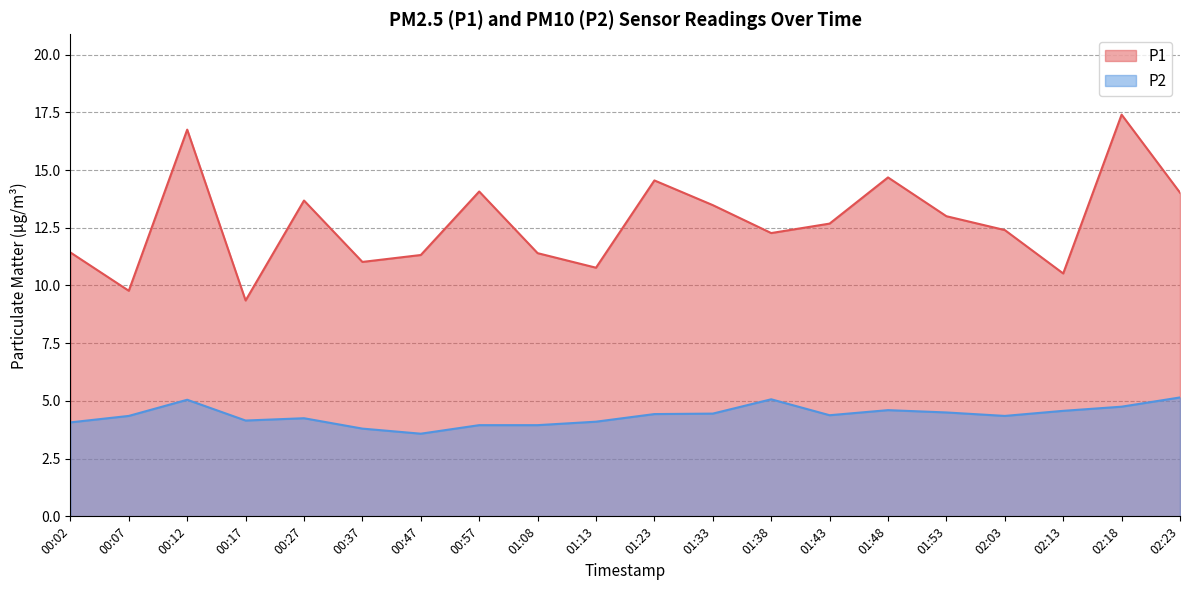

Rank the series by their maximum value, from highest to lowest.

P1, P2